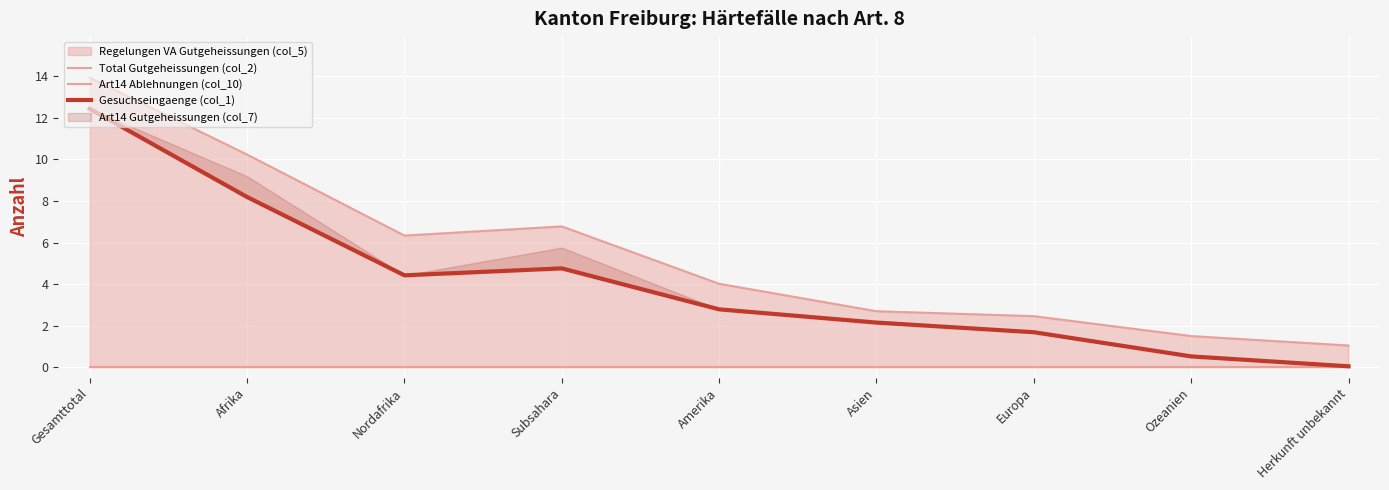

What position from the right is Europa?

3